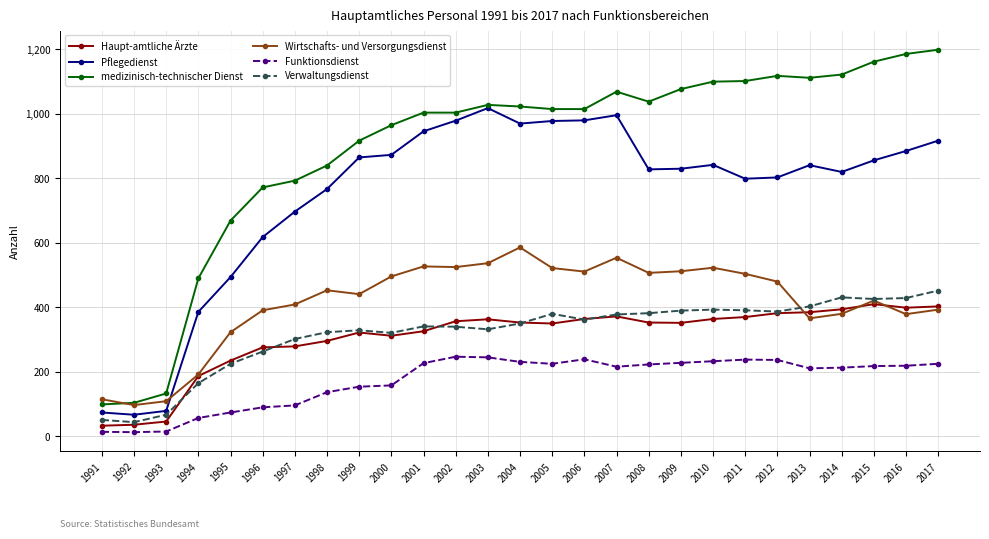

What is the approximate value of Wirtschafts- und Versorgungsdienst at 1996, to the nearest 10?

390